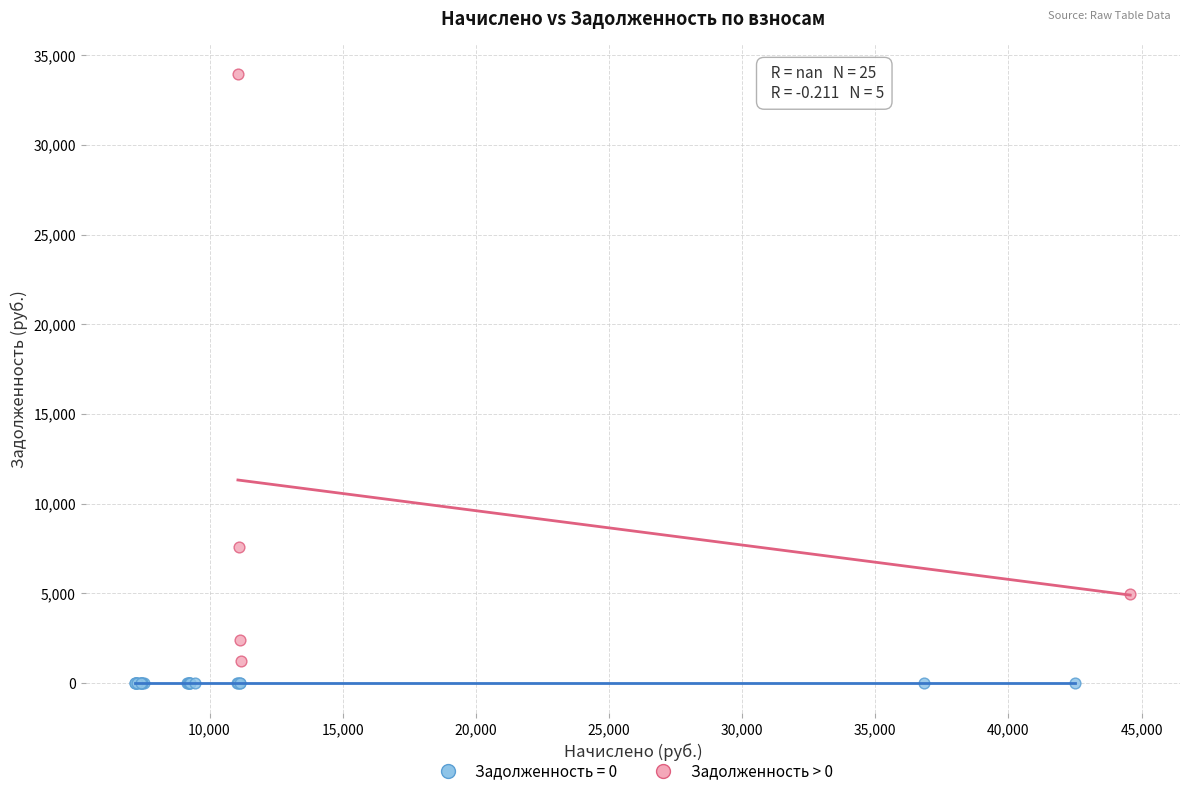

Which series reaches the maximum Y coordinate?

Задолженность > 0